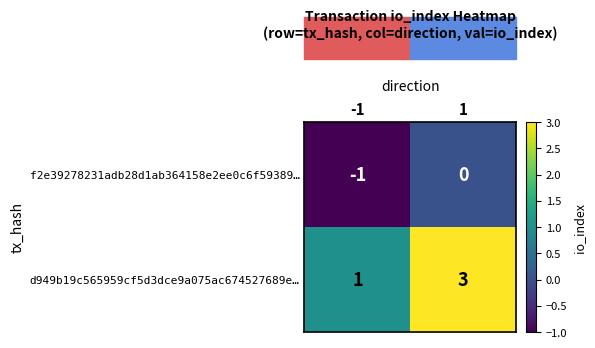

Is the value of f2e39278231adb28d1ab364158e2ee0c6f59389… at -1 greater than the value of d949b19c565959cf5d3dce9a075ac674527689e… at 1?

No